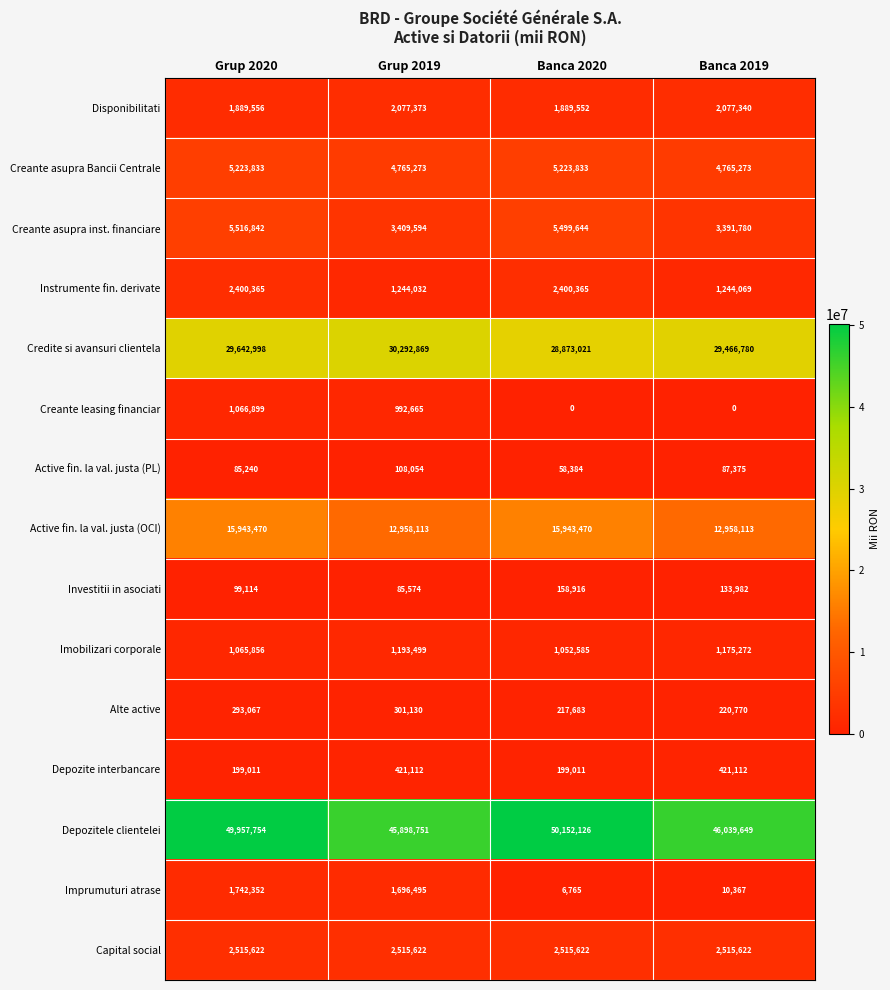

At how many categories does at least one series exceed 43317945?

4